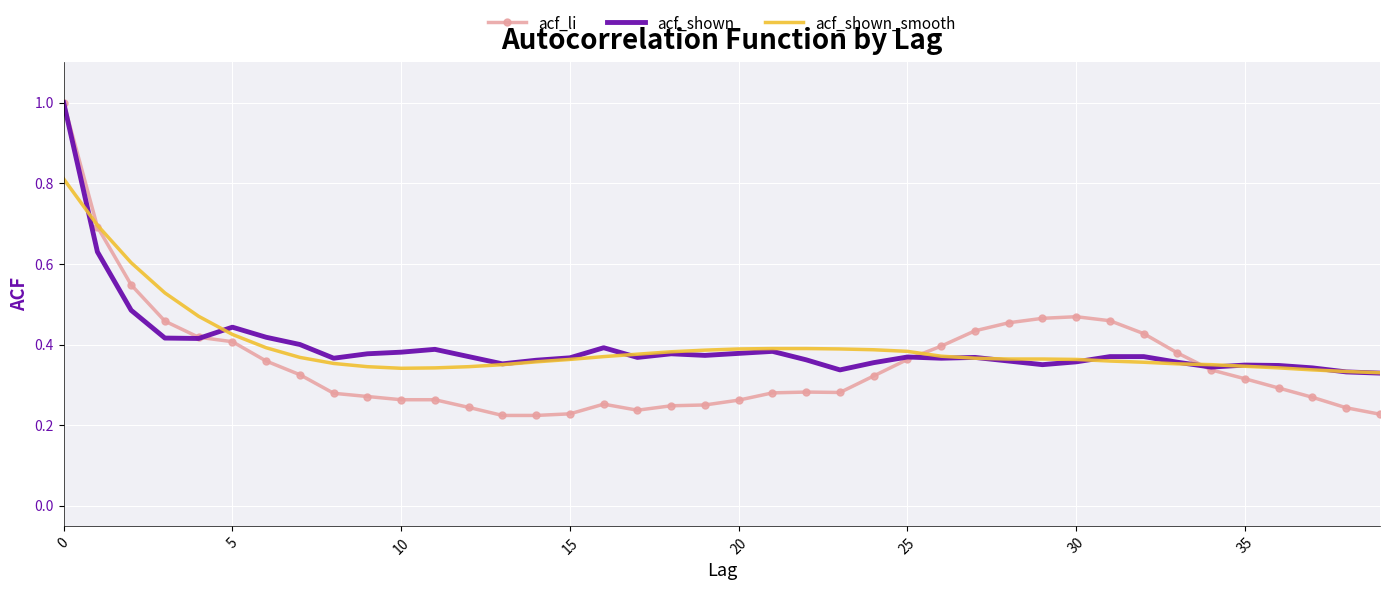

True or false: acf_li and acf_shown cross at least once.

True